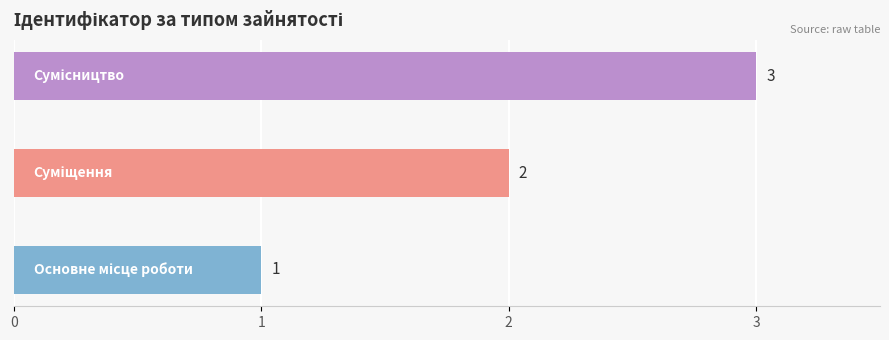

What is the sum of all values?

6